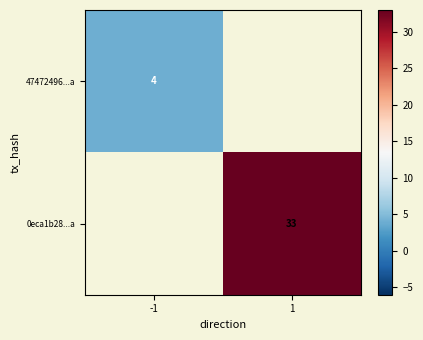

Is it true that 0eca1b28...a equals 17 at 1?

False